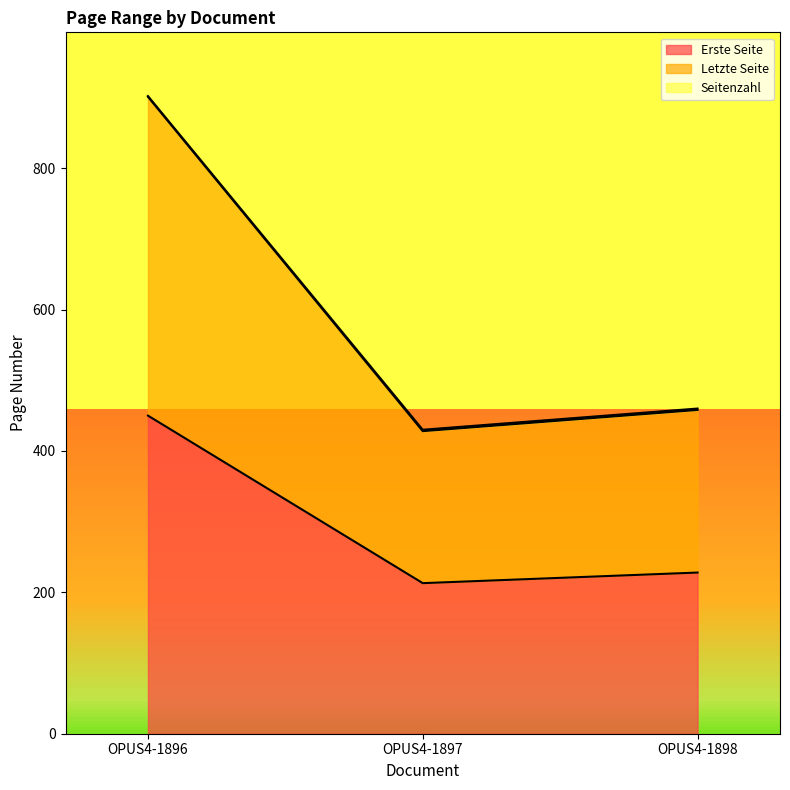

Between OPUS4-1896 and OPUS4-1897, which series saw the biggest shift?

Seitenzahl